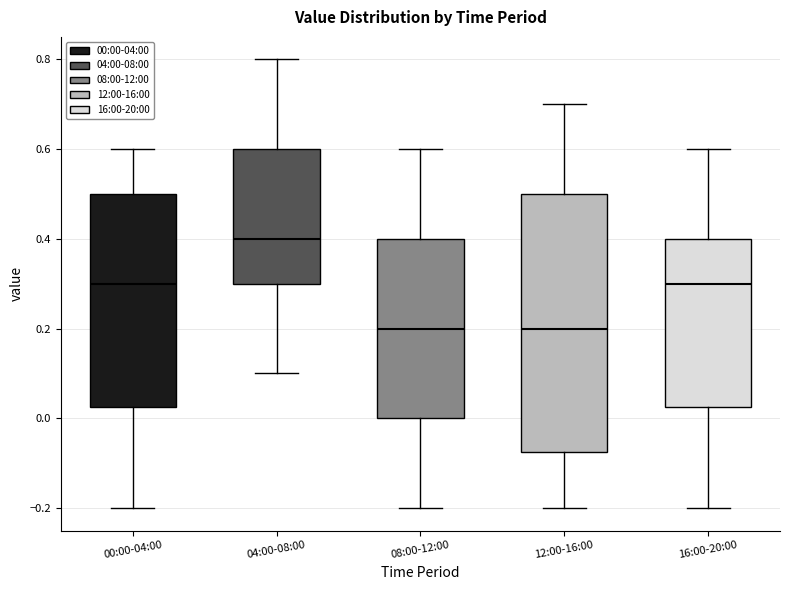

Reading left to right, transcribe this box plot: for each box, give where its median line is, the range the box spans, and where its two whiskers end, as read against the y-axis. The values are not printed on the chart, so give them approximately, as read against the axis.

00:00-04:00: median 0.30, box 0.02 to 0.50, whiskers -0.20 to 0.60
04:00-08:00: median 0.40, box 0.30 to 0.60, whiskers 0.10 to 0.80
08:00-12:00: median 0.20, box 0.00 to 0.40, whiskers -0.20 to 0.60
12:00-16:00: median 0.20, box -0.08 to 0.50, whiskers -0.20 to 0.70
16:00-20:00: median 0.30, box 0.02 to 0.40, whiskers -0.20 to 0.60